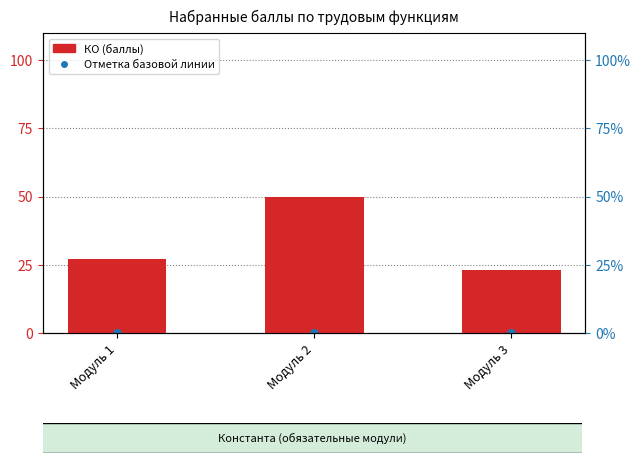

At how many categories does at least one series exceed 49?

1